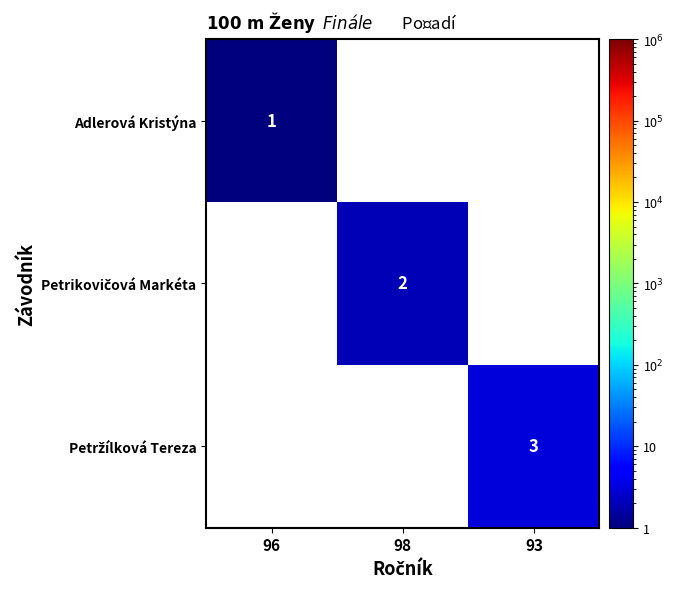

At which category does the chart reach its peak across all series?

93